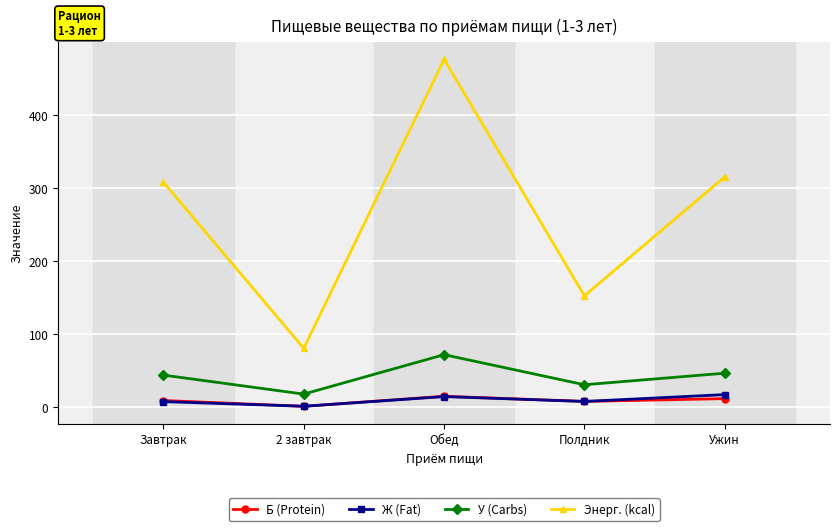

Where does the У (Carbs) series first go above 44?

Завтрак